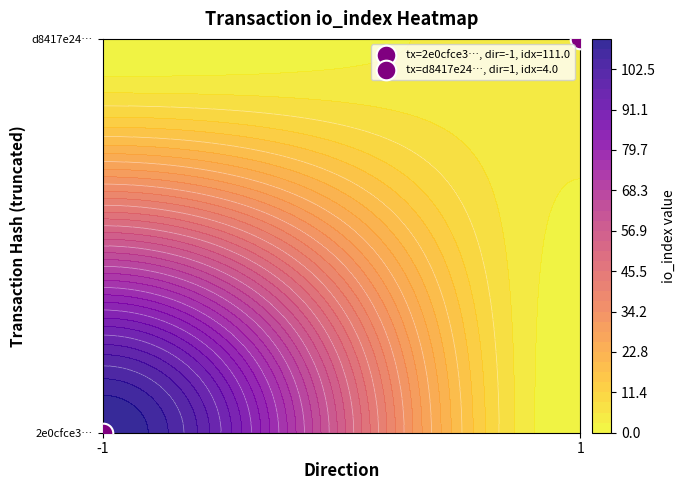

Is it true that 2e0cfce3bb30b4c66011ceb6483d82b0d1ebe31 equals 111 at io_index?

True